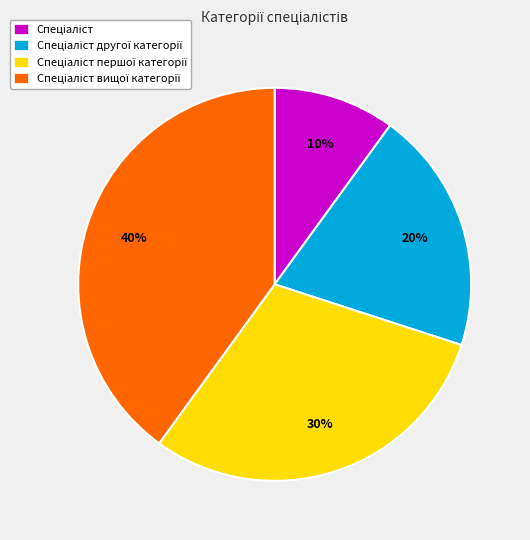

To the nearest percent, what is the average slice percentage?

25%